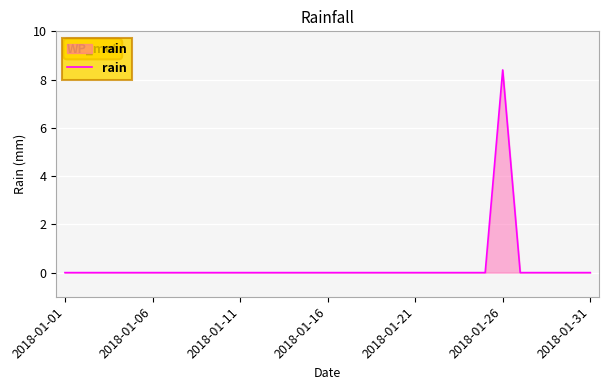

What is the greatest value displayed?

8.4